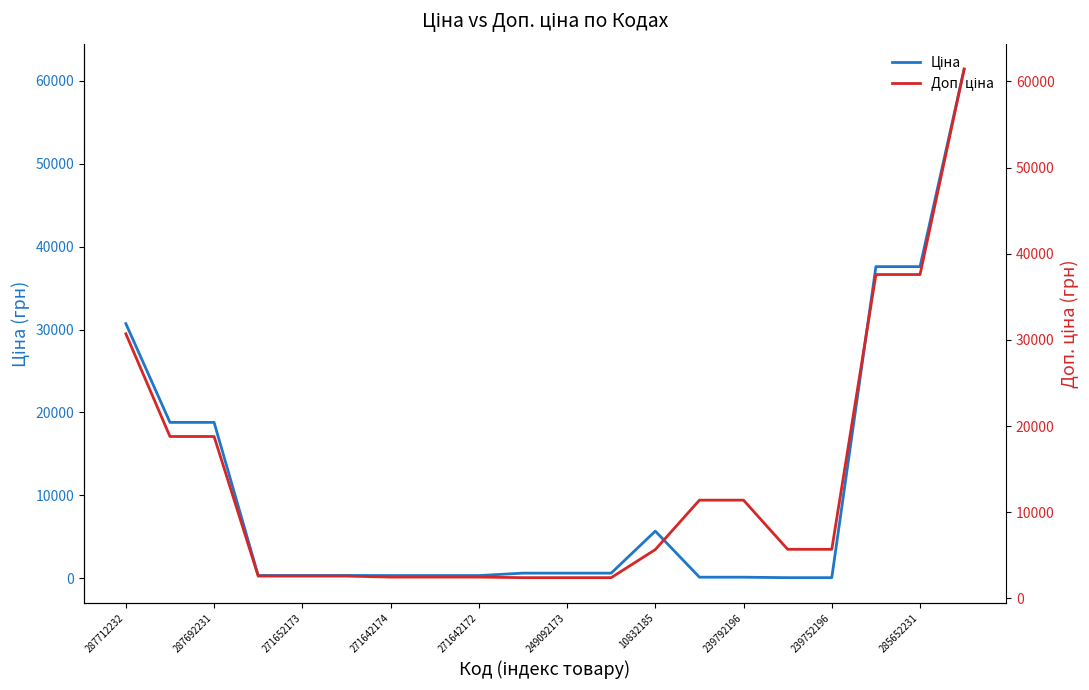

The Ціна series shows 324.8 at 249092173. True or false?

True